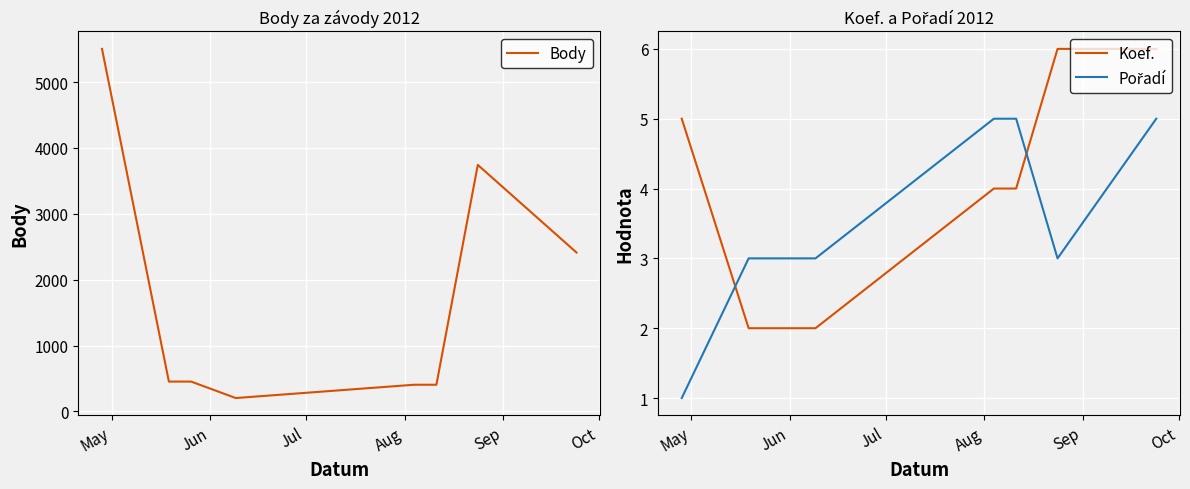

Reading right to left, what are all the values shown in this chart?

Body: 2412	3743	404	404	202	452	452	5505
Koef.: 6	6	4	4	2	2	2	5
Pořadí: 5	3	5	5	3	3	3	1